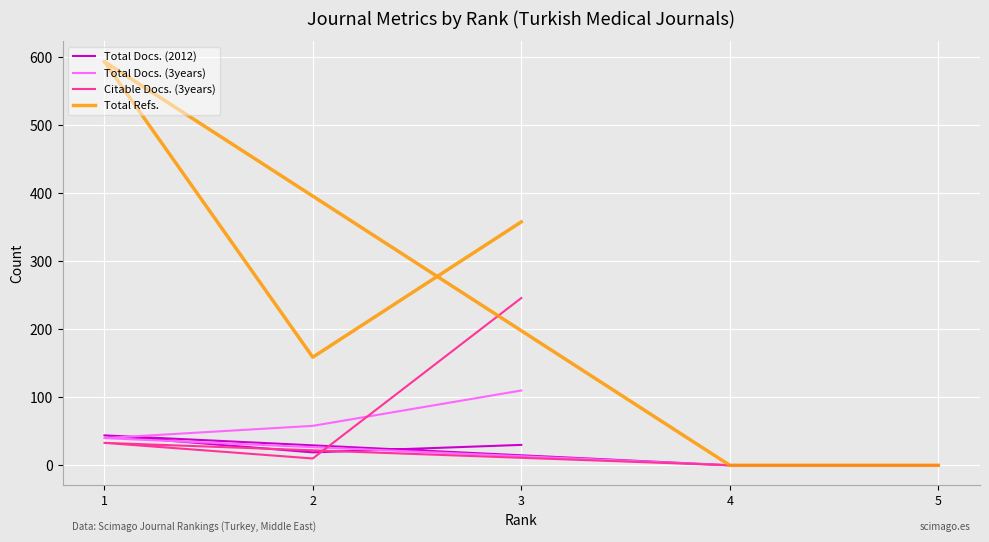

What is the difference between the Total Refs. values at 2 and 3?

199